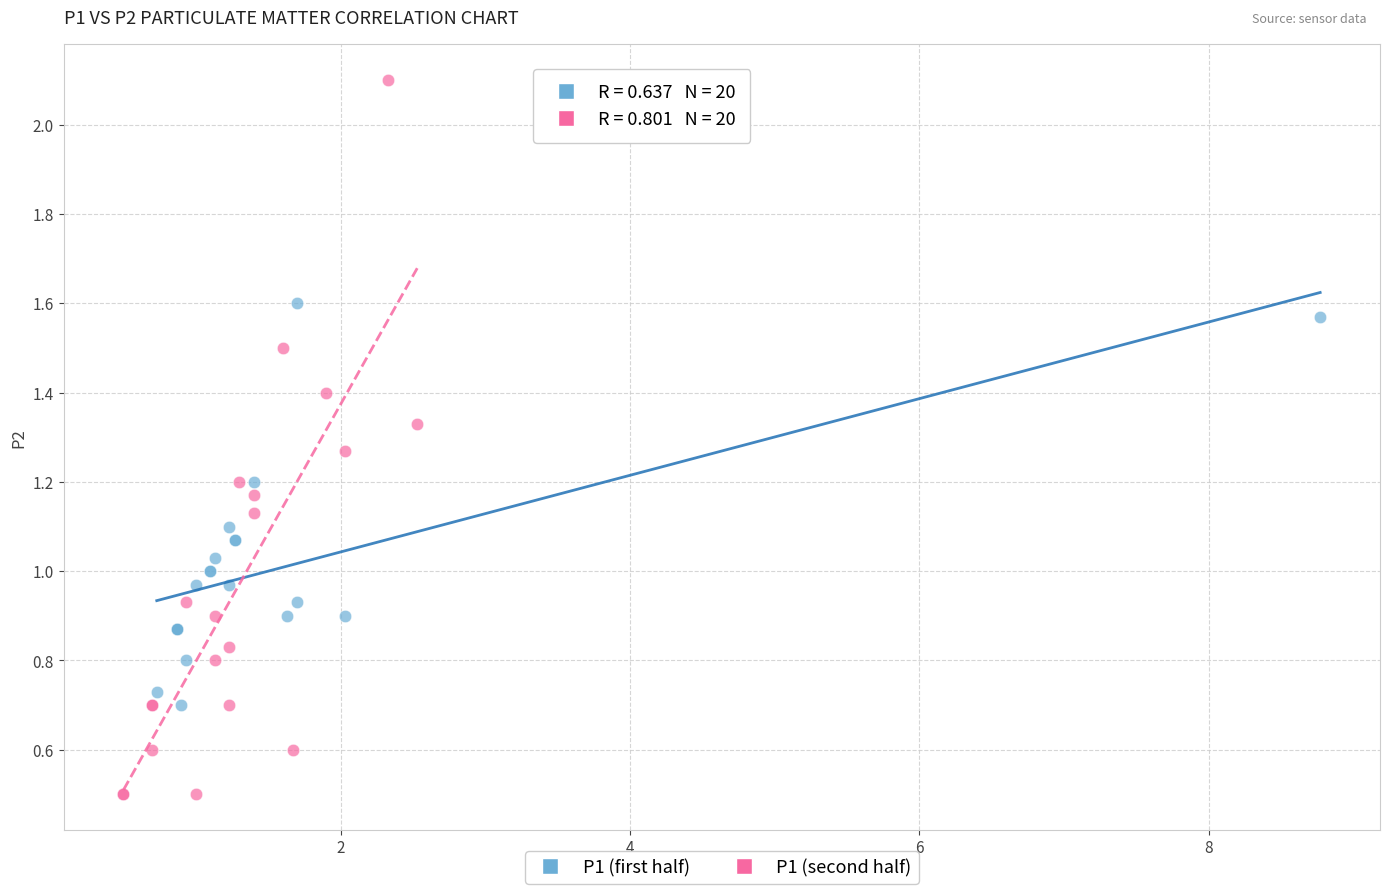

What are all the series names shown in the legend?

P1 (first half), P1 (second half)